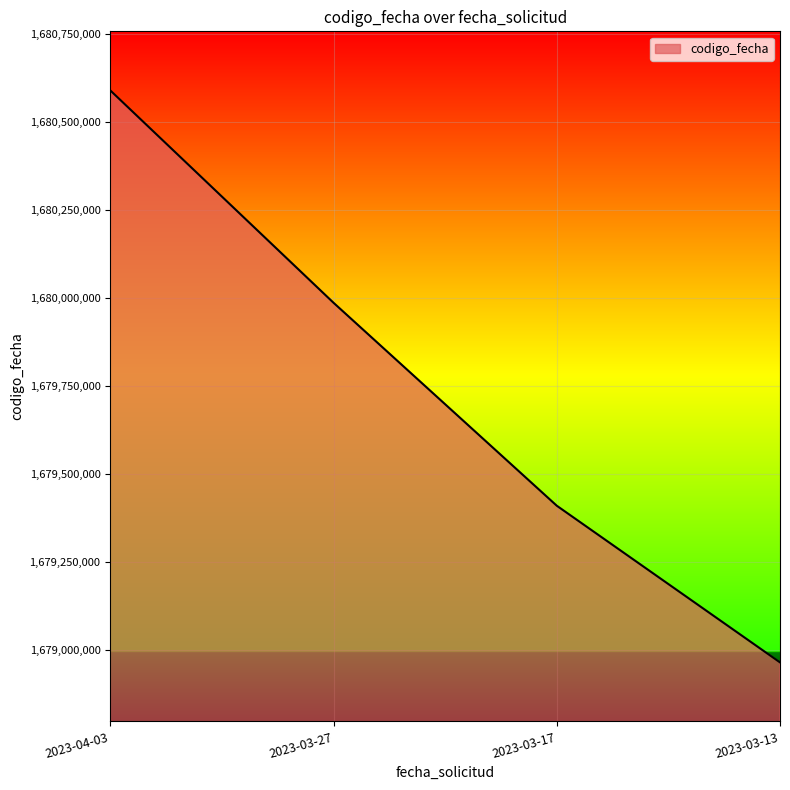

List the labels in order of value, smallest first.

2023-03-13, 2023-03-17, 2023-03-27, 2023-04-03